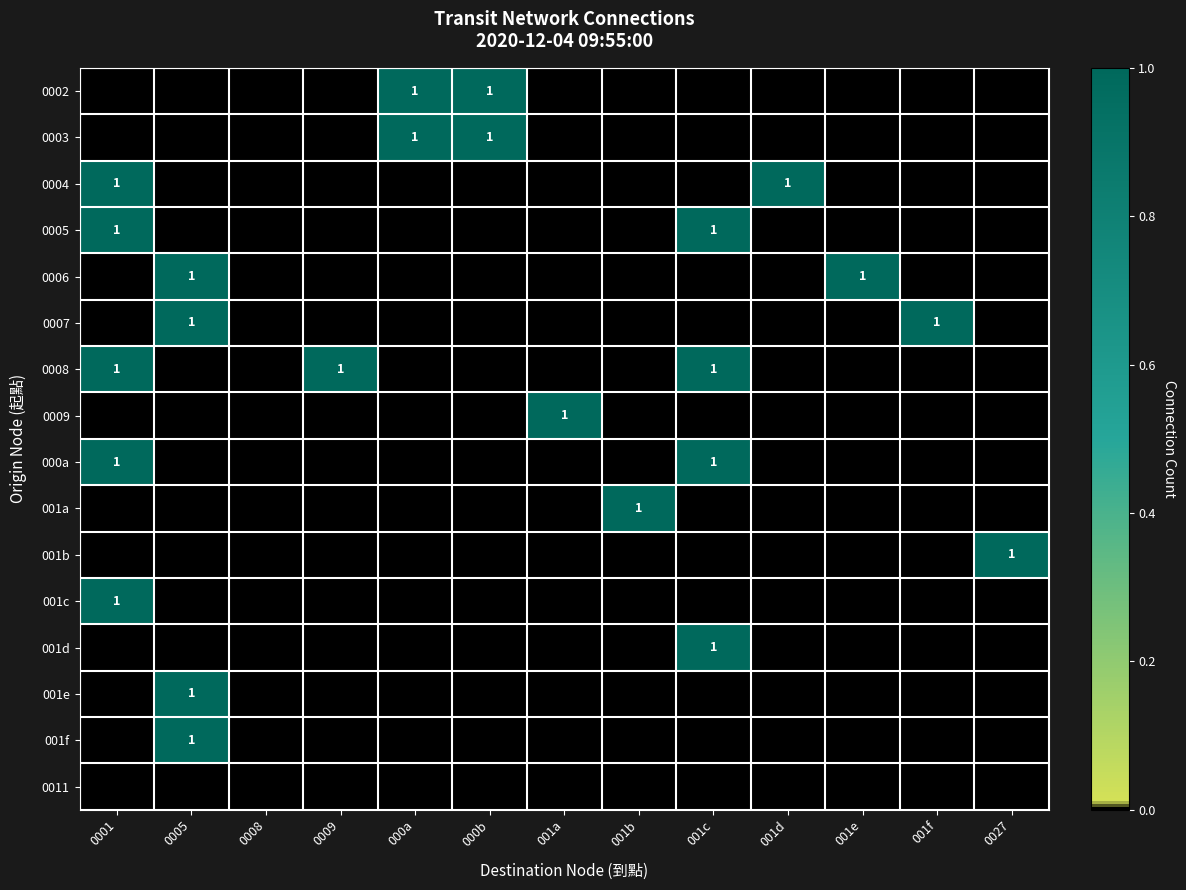

What is the greatest value displayed?

1